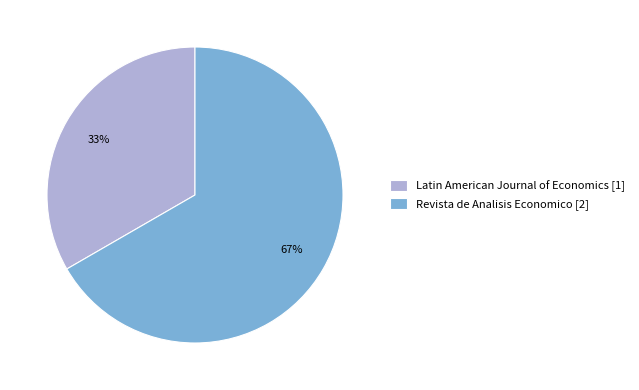

To the nearest percent, what percentage of the pie is Latin American Journal of Economics [1]?

33%